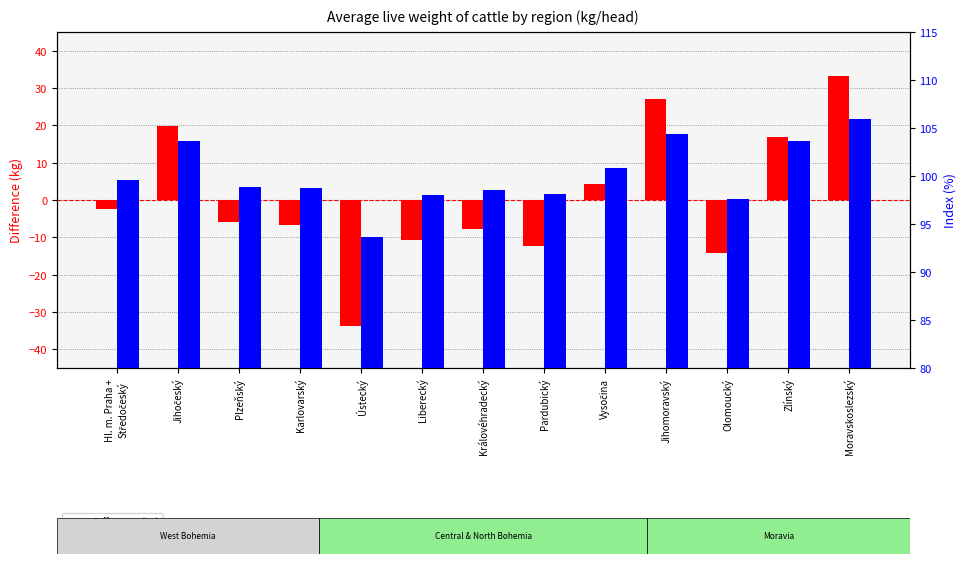

What is the average value of the Index (%) series?

100.1